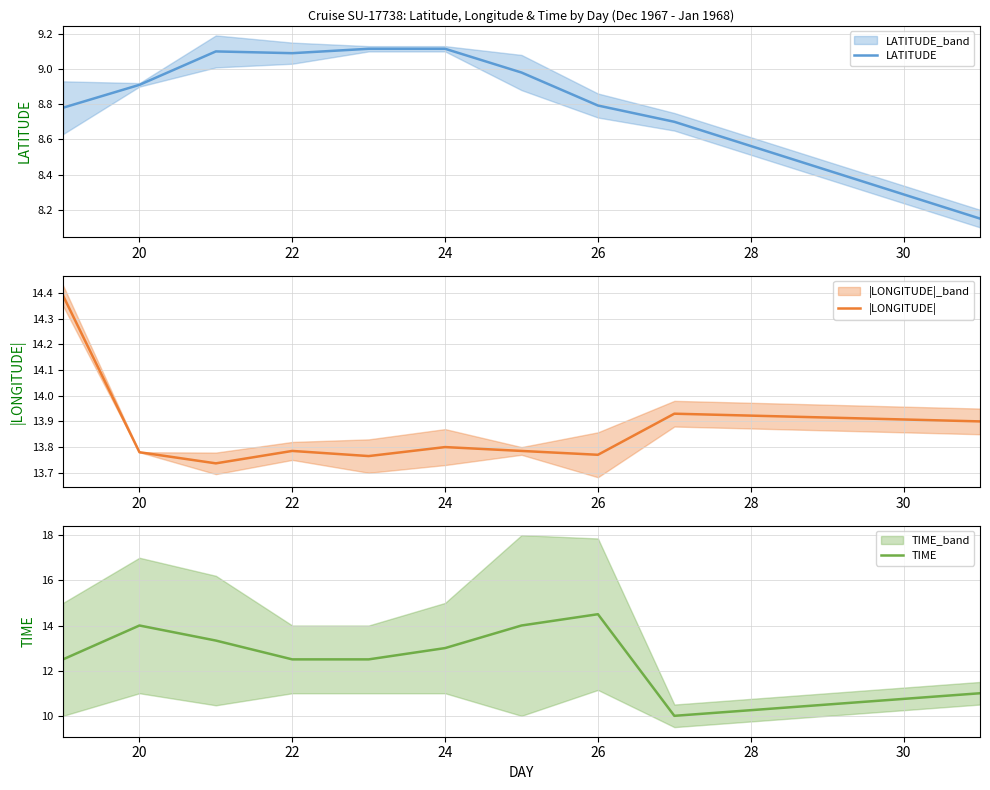

Is it true that |LONGITUDE| equals 8.2 at 24?

False